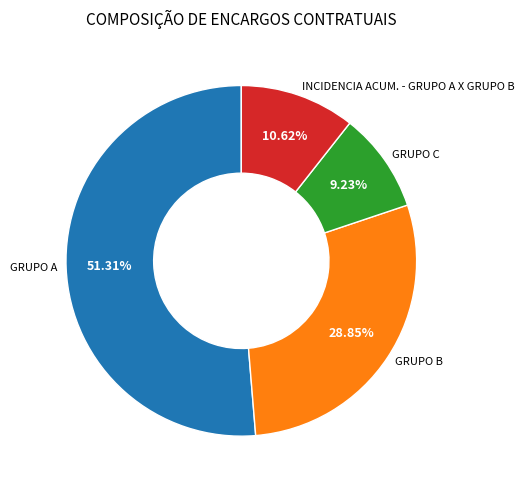

What percentage do GRUPO B and GRUPO A together represent?

80.2%